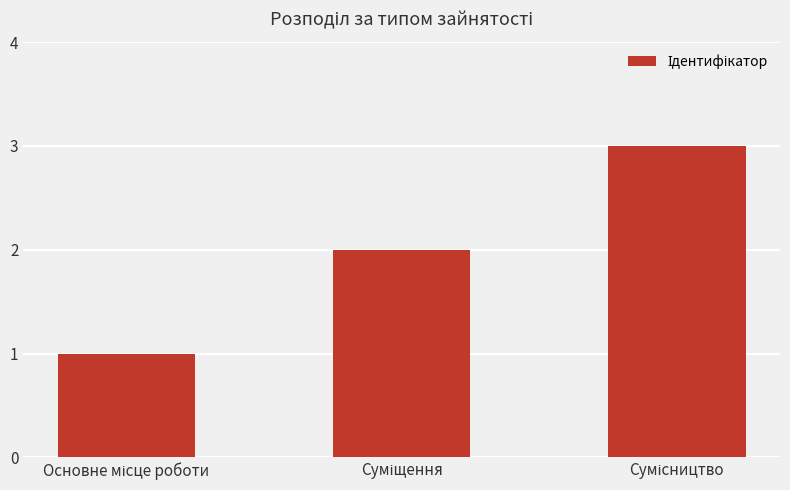

What is the greatest value displayed?

3